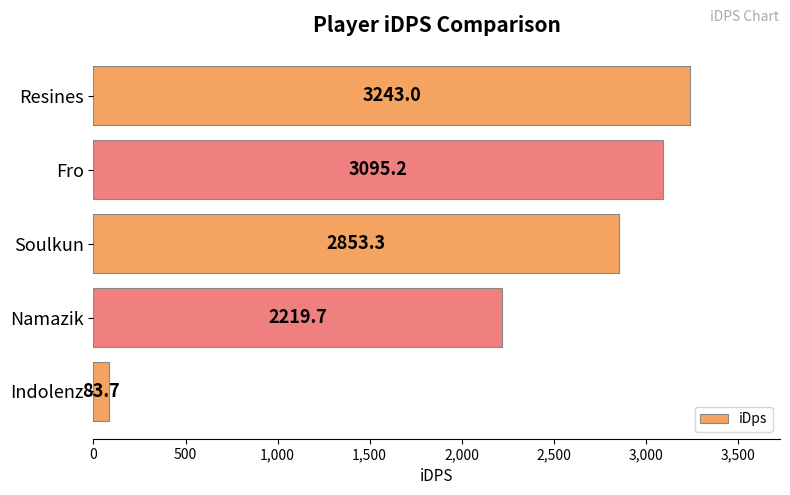

True or false: the data shows 3243.0 at Resines.

True